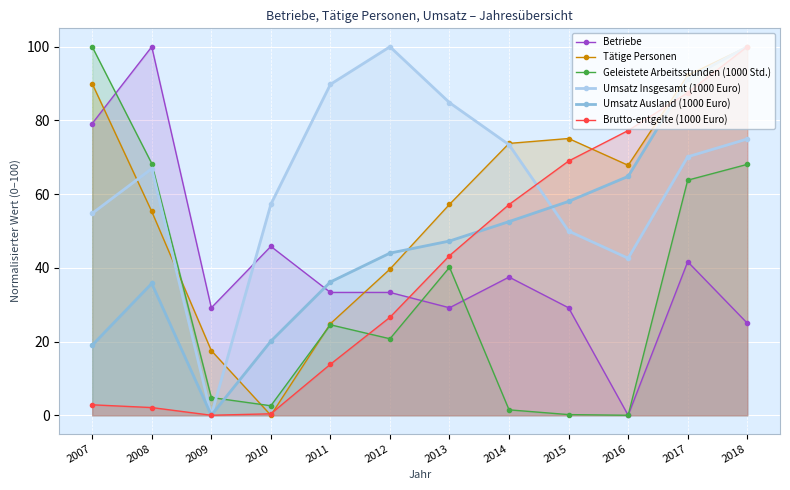

In Tätige Personen, how many points are higher than both neighbors (excluding endpoints)?

1